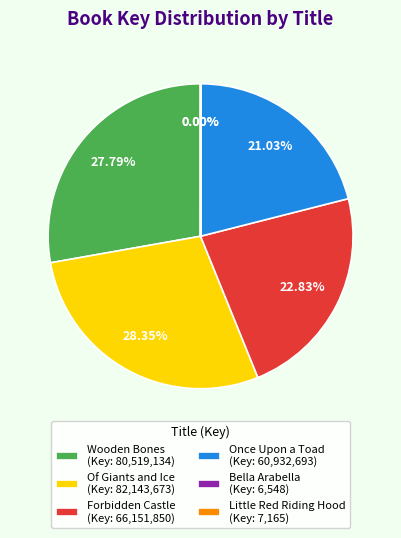

Is Forbidden Castle (Key: 66,151,850) the majority of the pie?

No